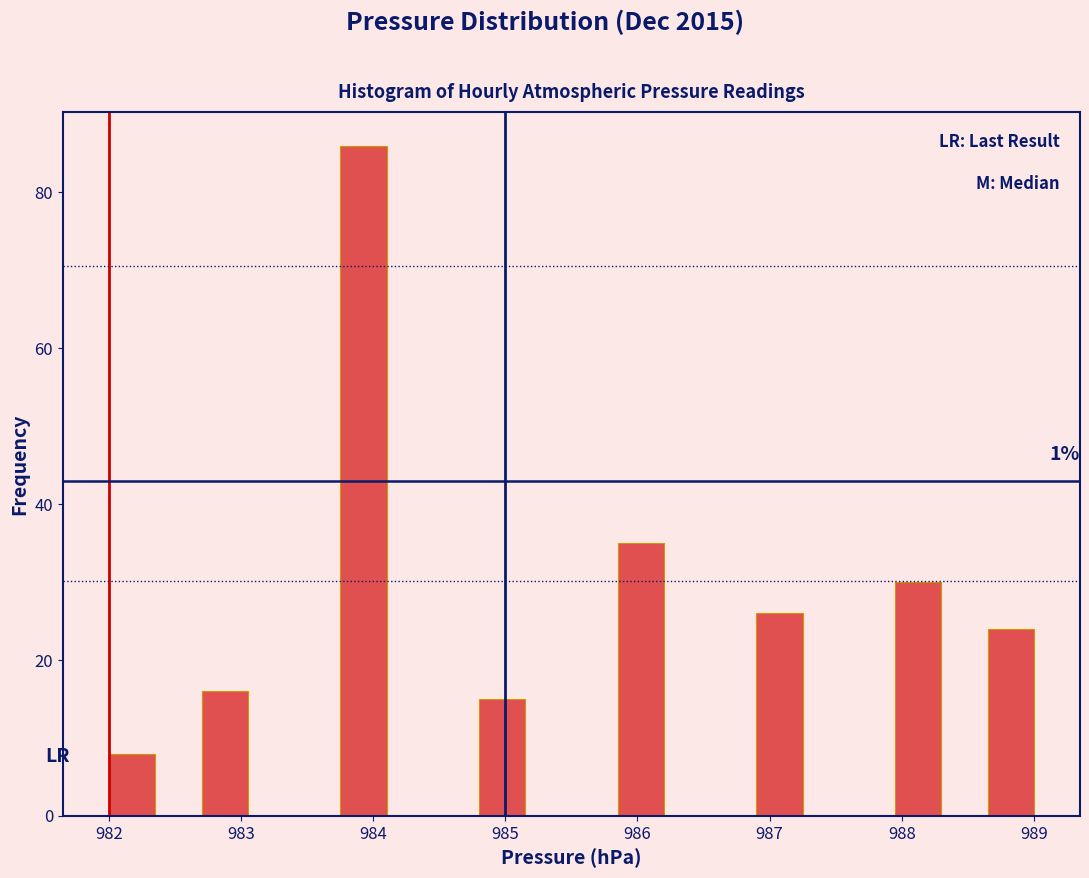

Around what value on the x-axis is the tallest bar? Give the approximate position of its centre, as read against the axis.

983.9